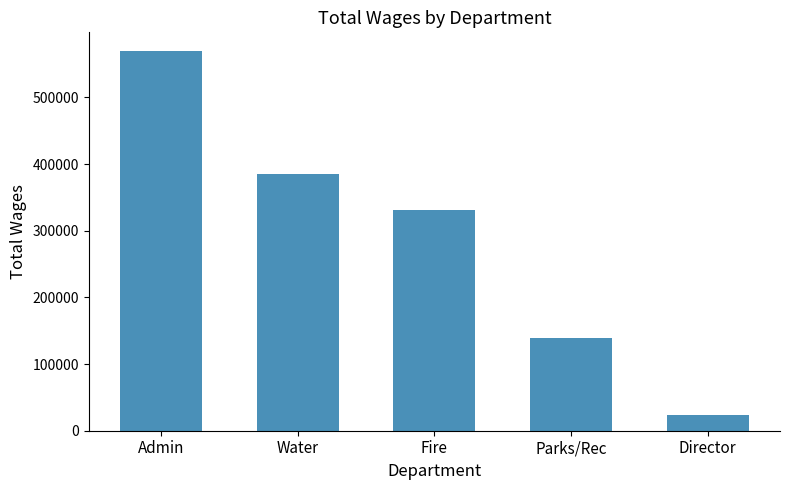

What is the sum of the values at Parks/Rec and Fire?

470053